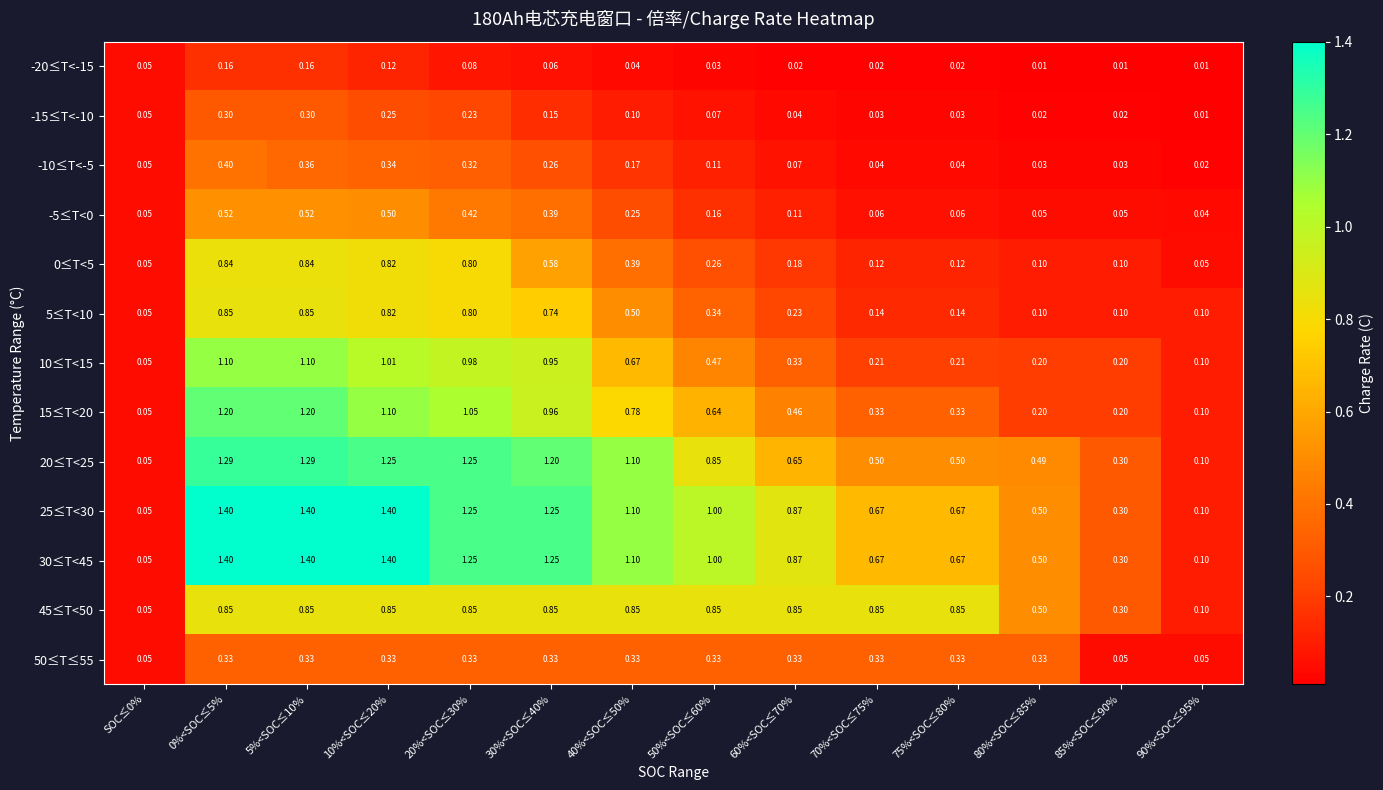

Is the value of 25≤T<30 at 50%<SOC≤60% greater than the value of -15≤T<-10 at 30%<SOC≤40%?

Yes